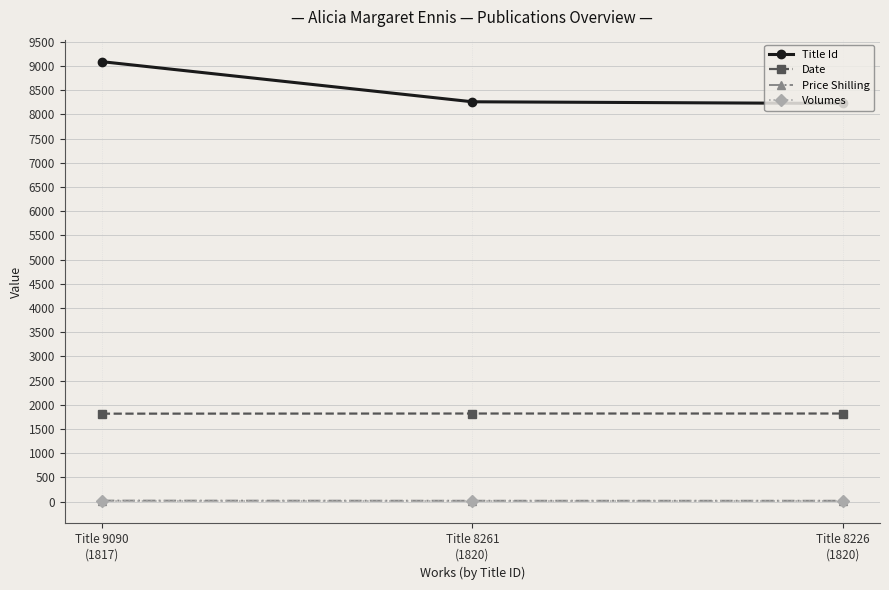

What is the sum of all Price Shilling values?

57